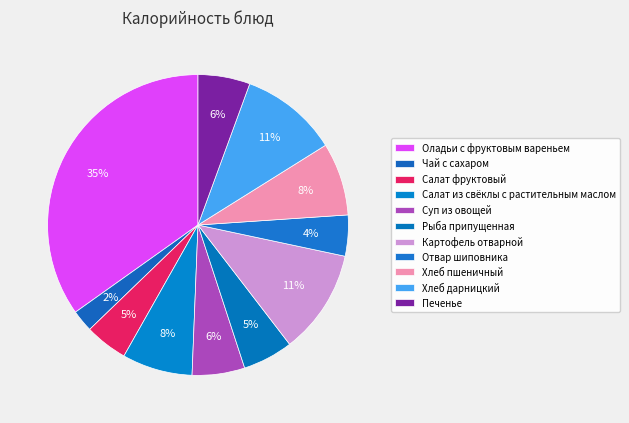

Rank the categories by value from highest to lowest.

Оладьи с фруктовым вареньем, Картофель отварной, Хлеб дарницкий, Хлеб пшеничный, Салат из свёклы с растительным маслом, Суп из овощей, Печенье, Рыба припущенная, Салат фруктовый, Отвар шиповника, Чай с сахаром